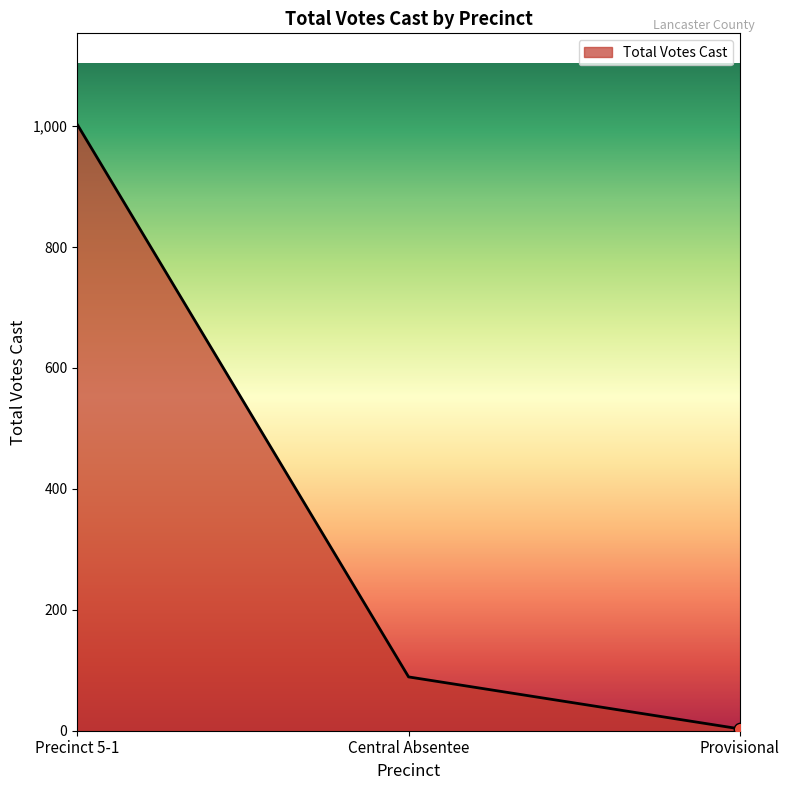

Between Precinct 5-1 and Central Absentee, which is larger?

Precinct 5-1